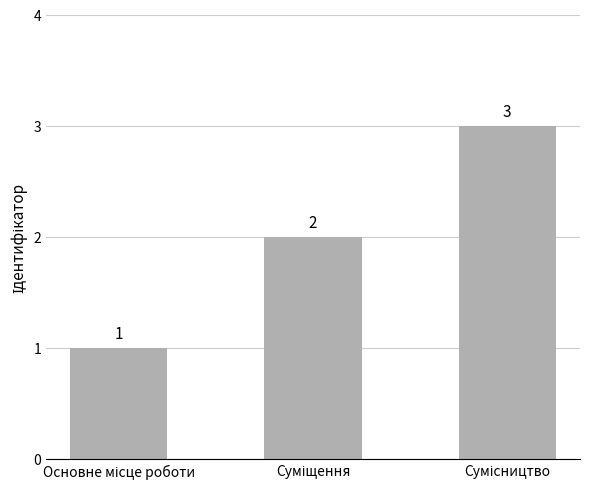

How many values are between 1 and 3?

3